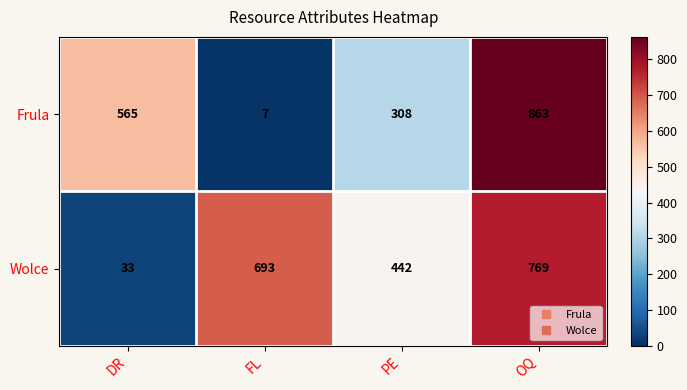

The Wolce series shows 1139 at FL. True or false?

False